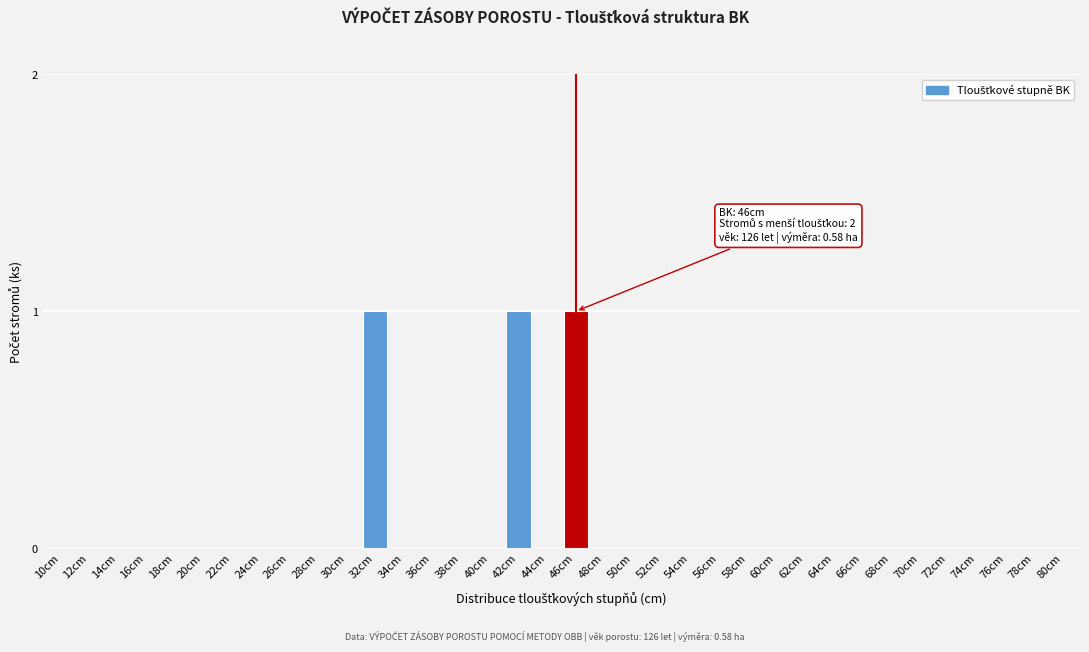

Is it true that the value at 42cm is 0?

False